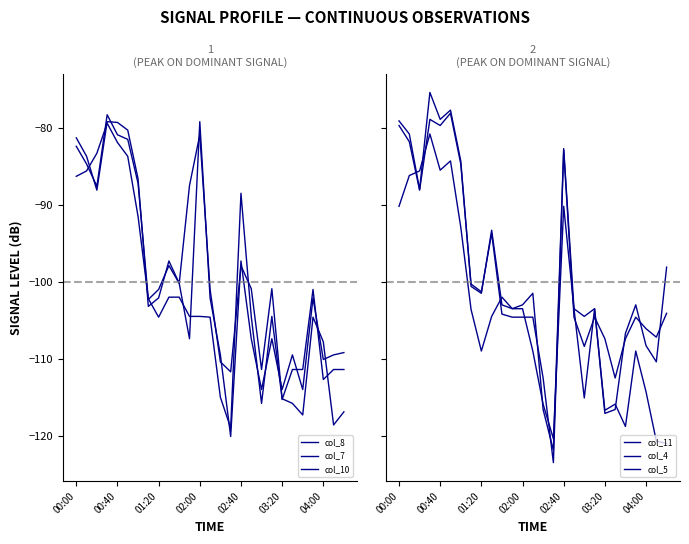

True or false: col_7 and col_11 cross at least once.

True